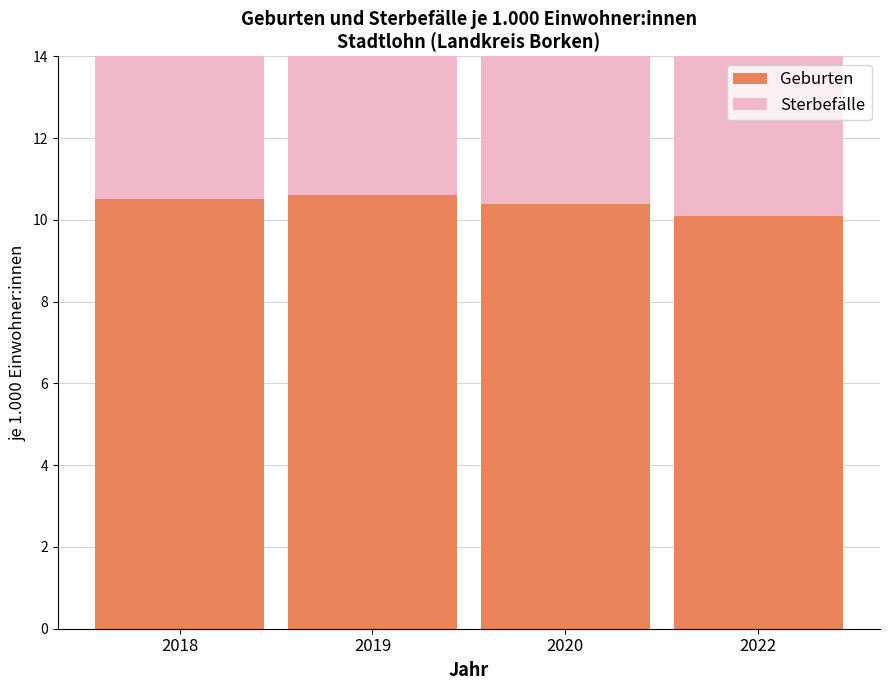

Is the value of Geburten at 2018 greater than the value of Sterbefälle at 2019?

Yes